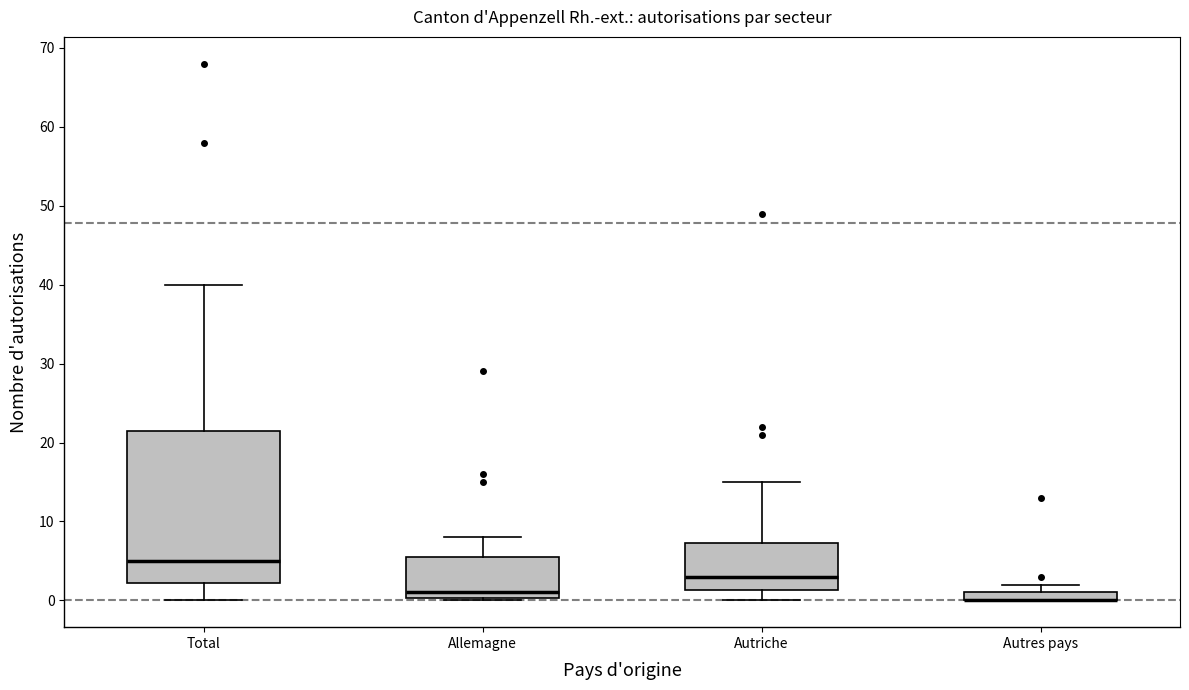

Comparing the boxes themselves (not the whiskers), which one is the tallest?

Total